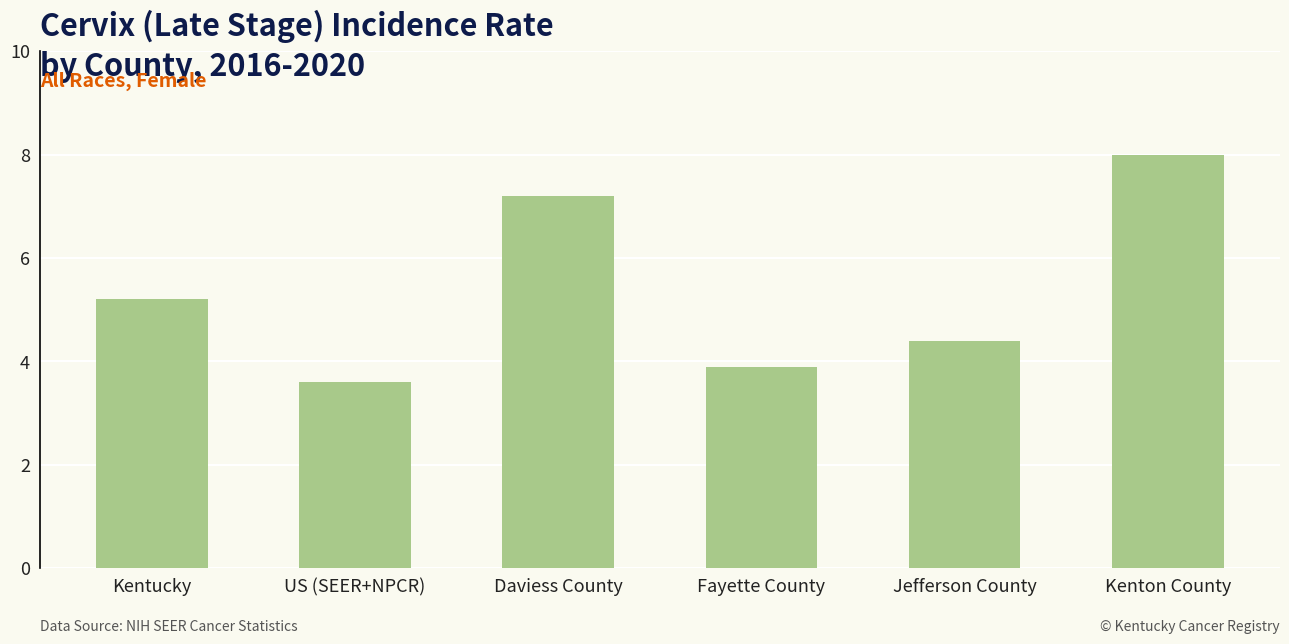

List the labels in order of value, smallest first.

US (SEER+NPCR), Fayette County, Jefferson County, Kentucky, Daviess County, Kenton County